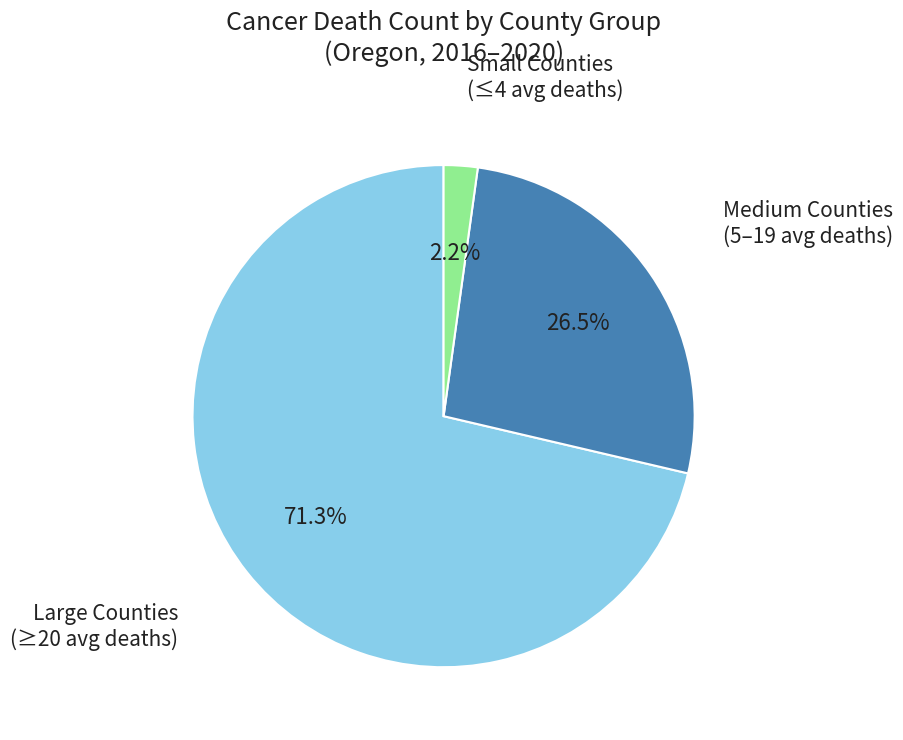

Is there any slice that represents more than half of the pie?

Yes